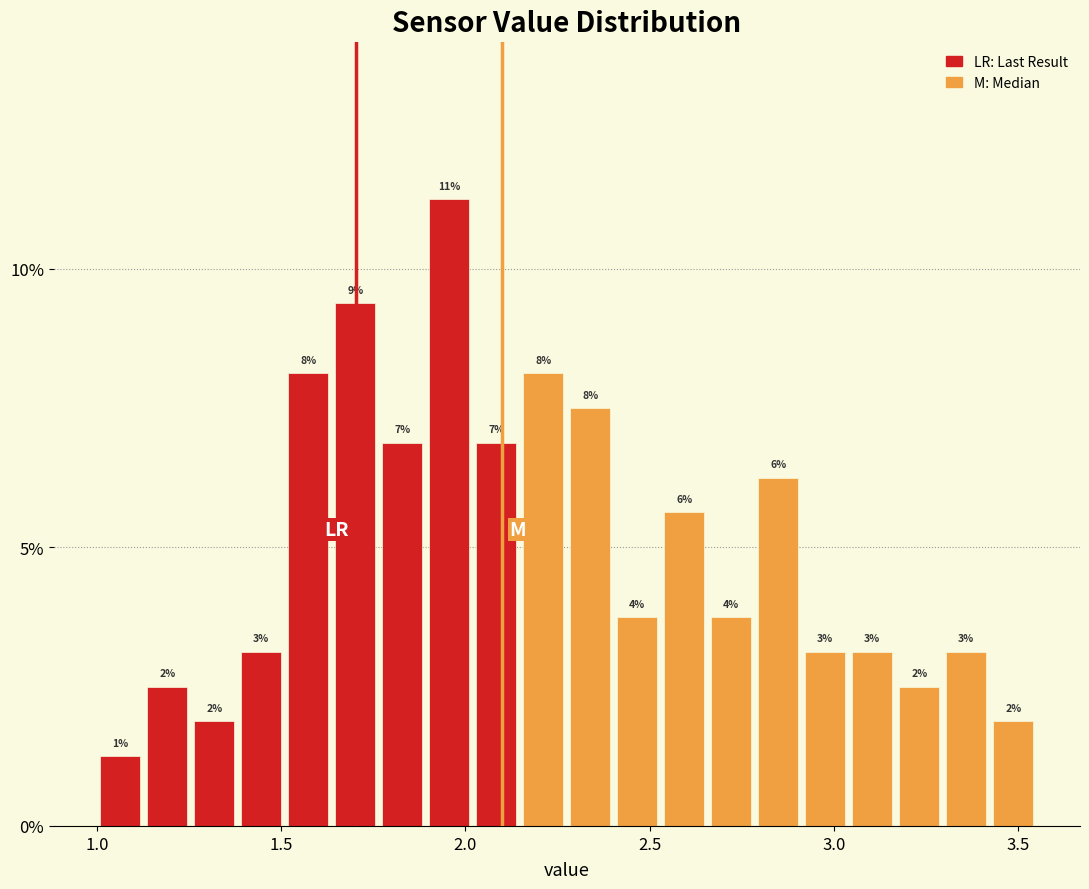

Read against the x-axis, roughly where is the centre of the tallest bar?

1.95